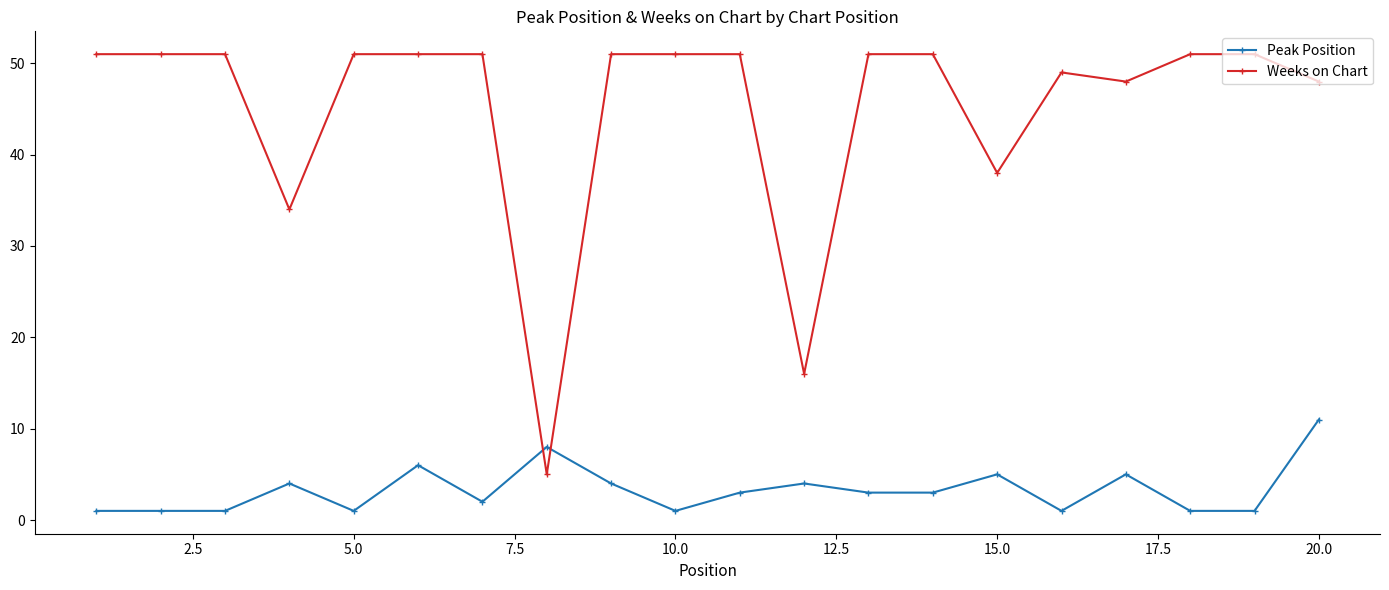

What are all the series names shown in the legend?

Peak Position, Weeks on Chart